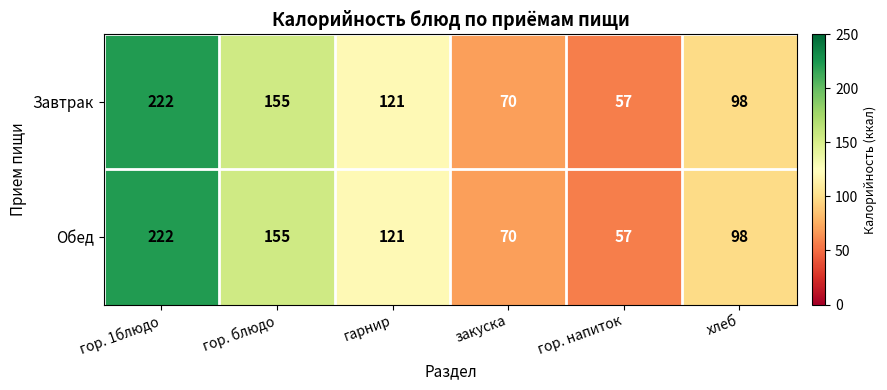

What is the approximate value of Обед at хлеб?

98